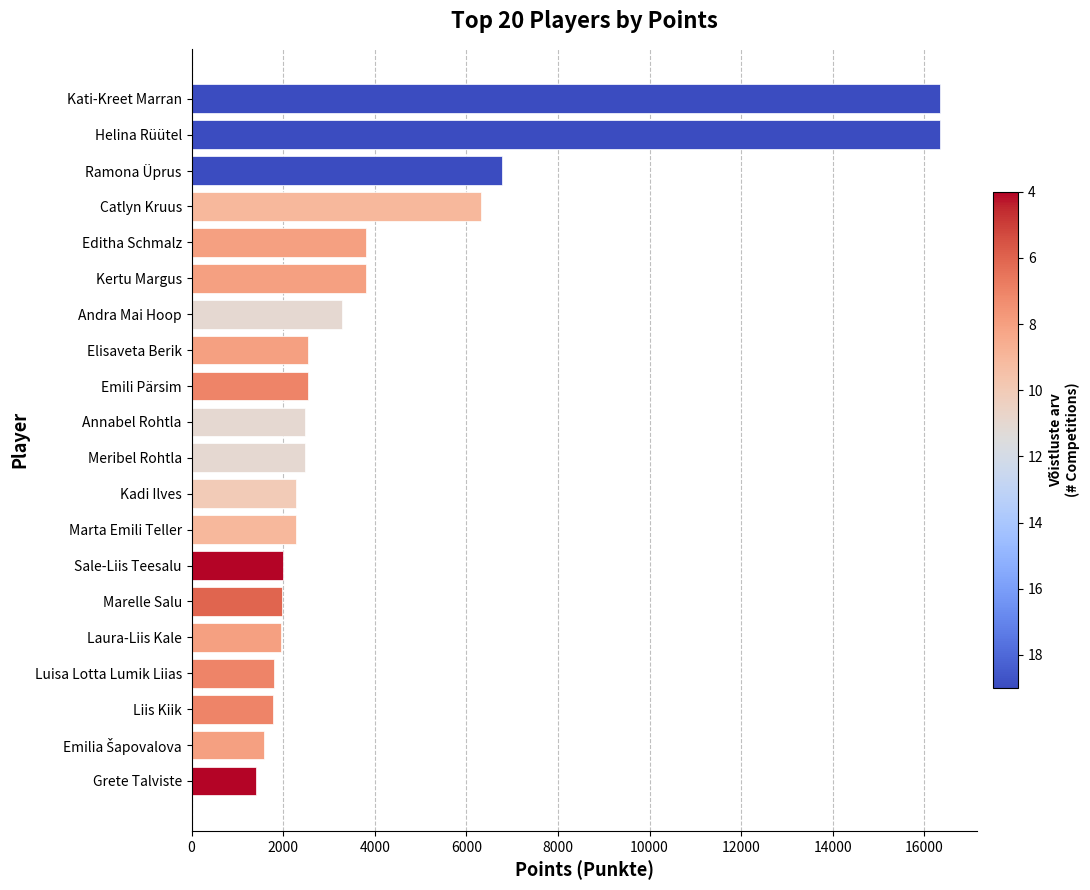

How many distinct data groups are displayed?

1